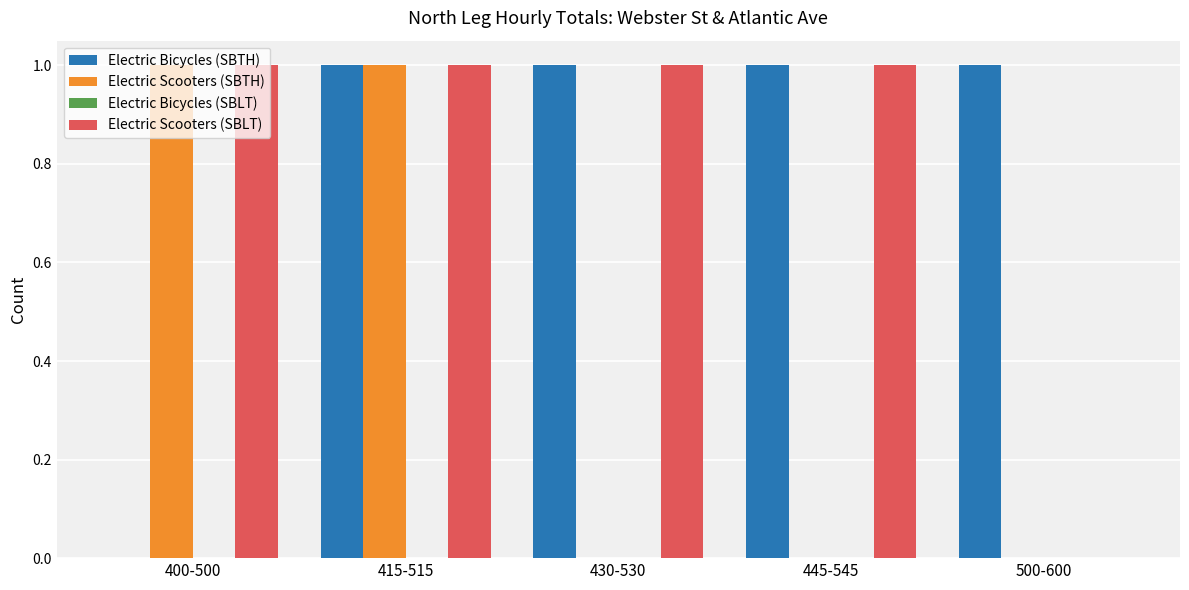

The value of Electric Scooters (SBTH) at 415-515 is 1. True or false?

True